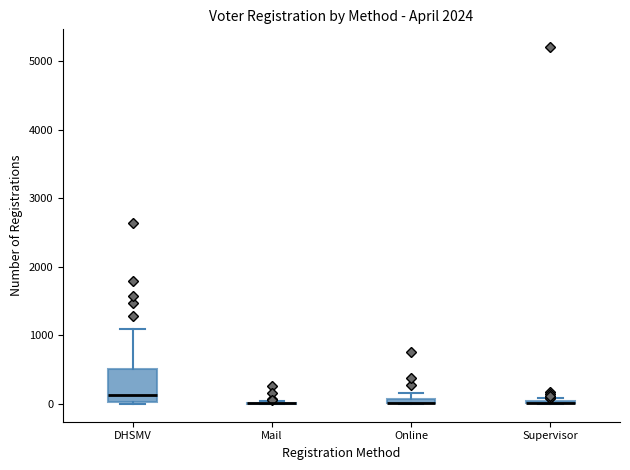

Comparing the boxes themselves (not the whiskers), which one is the tallest?

DHSMV